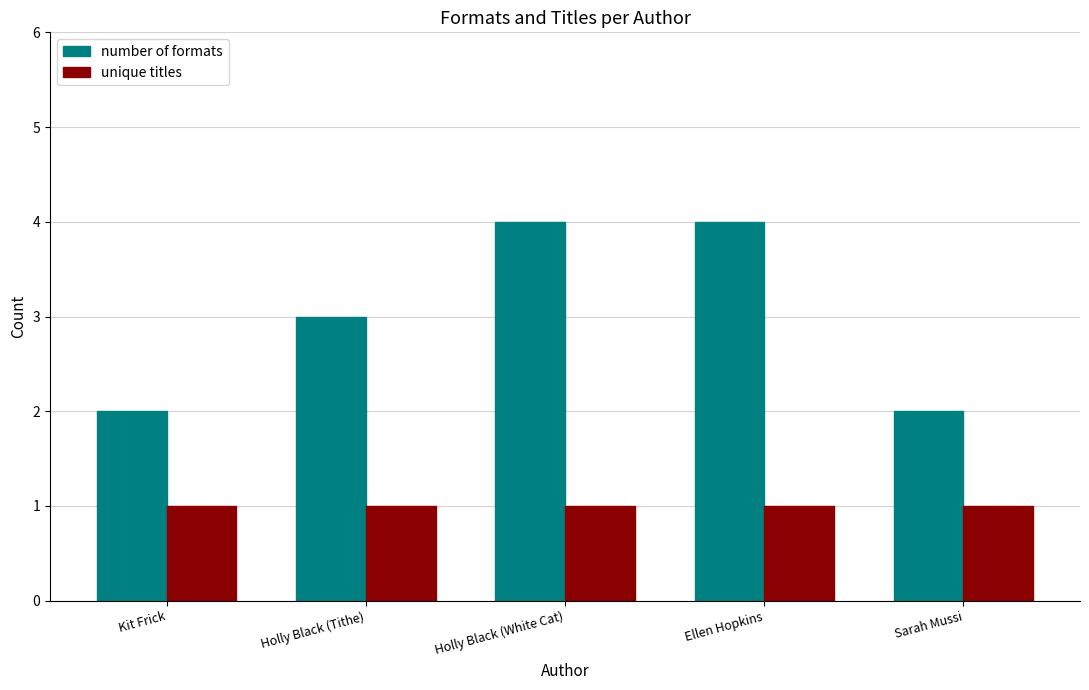

Rank the series by their maximum value, from lowest to highest.

unique titles, number of formats